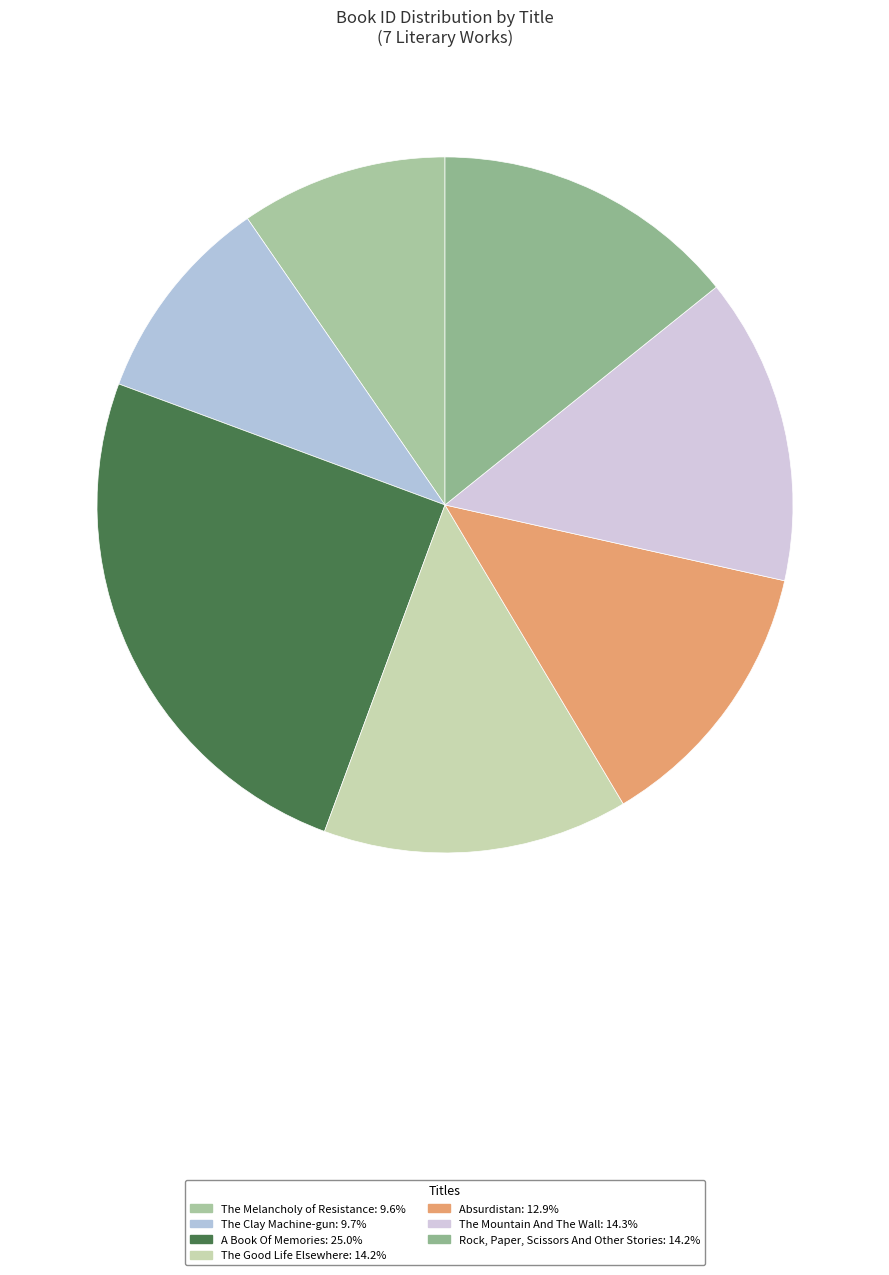

To the nearest percent, what is the difference between the Rock, Paper, Scissors And Other Stories and The Clay Machine-gun slice percentages?

4%